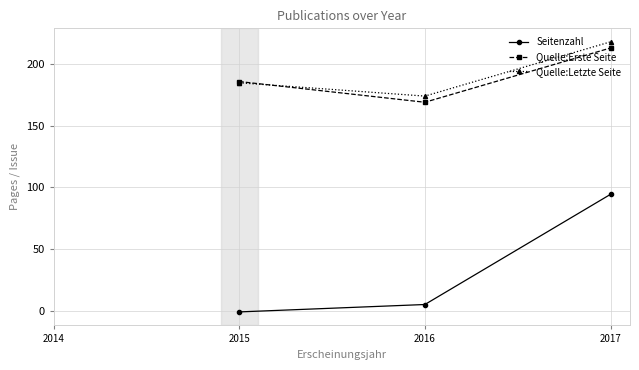

Reading left to right, transcribe all the data shown in this chart.

Seitenzahl: -1.0	5.0	94.3
Quelle:Erste Seite: 185.8	169.0	213.0
Quelle:Letzte Seite: 184.8	174.0	218.0